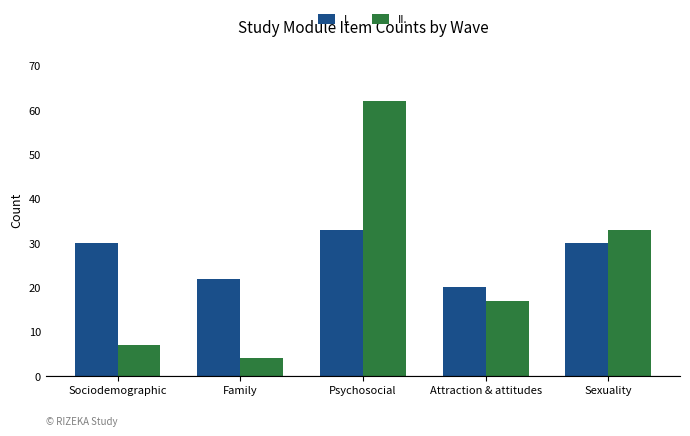

What is the sum of all I. values?

135